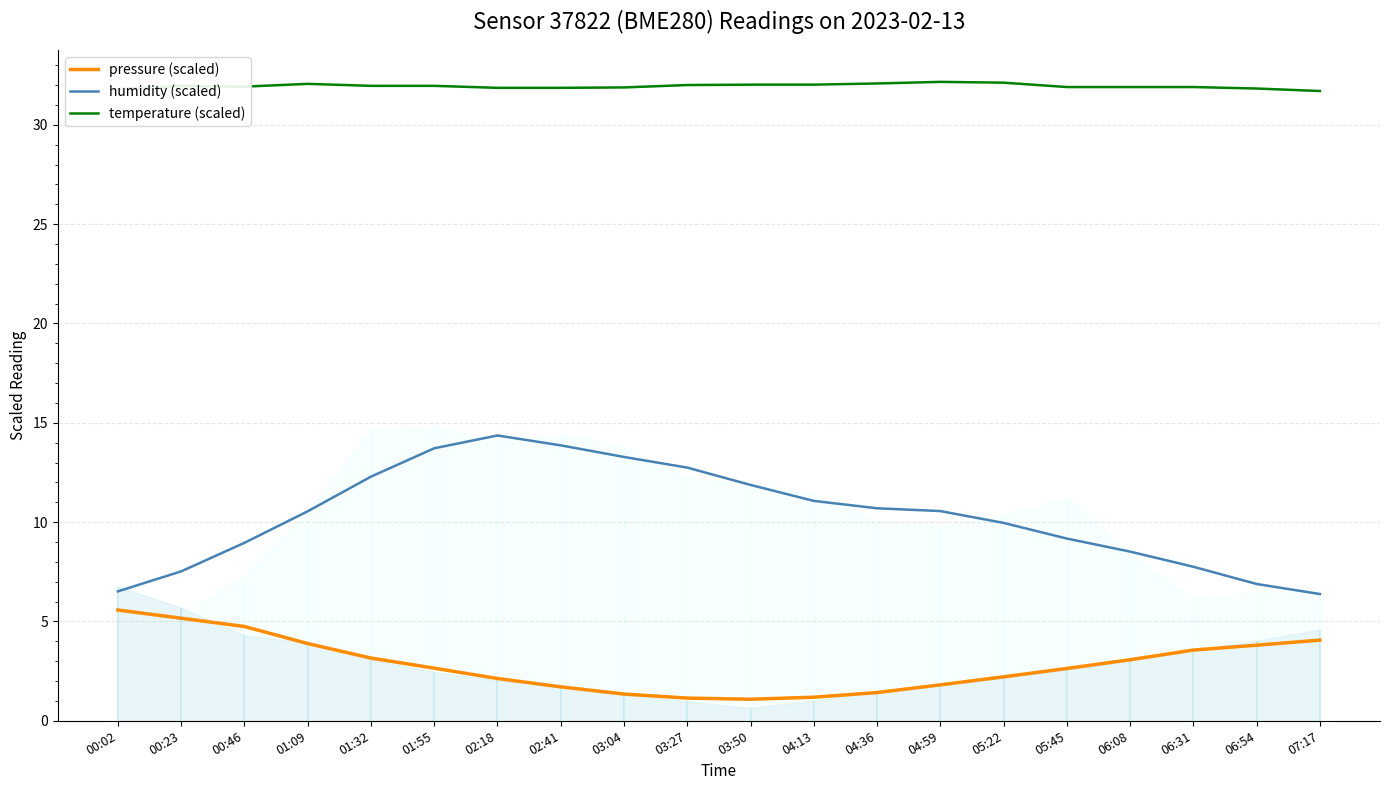

At how many categories does at least one series exceed 2?

20